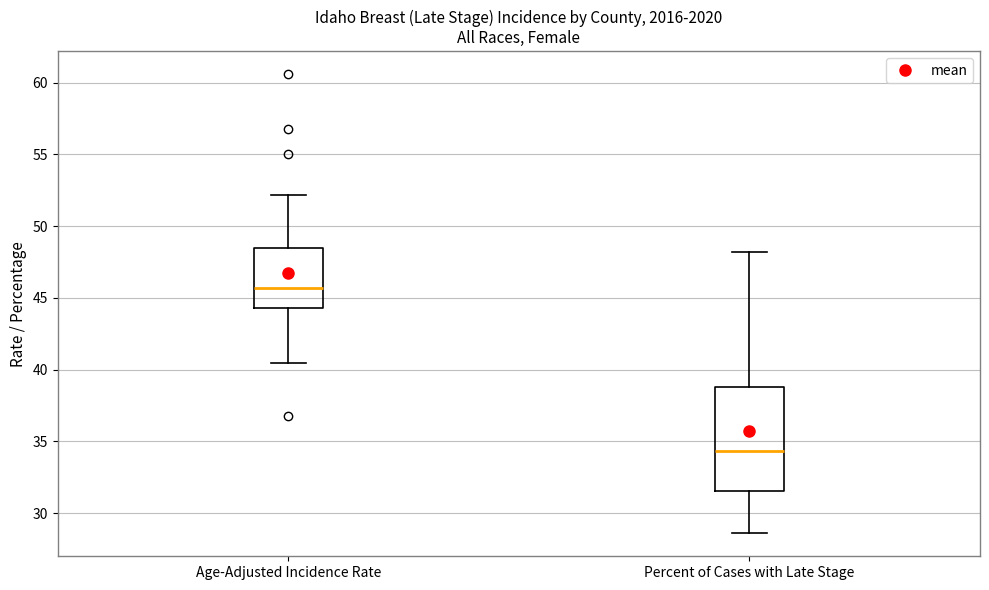

Reading left to right, transcribe this box plot: for each box, give where its median line is, the range the box spans, and where its two whiskers end, as read against the y-axis. The values are not printed on the chart, so give them approximately, as read against the axis.

Age-Adjusted Incidence Rate: median 45.5, box 44.5 to 48.5, whiskers 40.5 to 52.0
Percent of Cases with Late Stage: median 34.5, box 31.5 to 39.0, whiskers 28.5 to 48.0